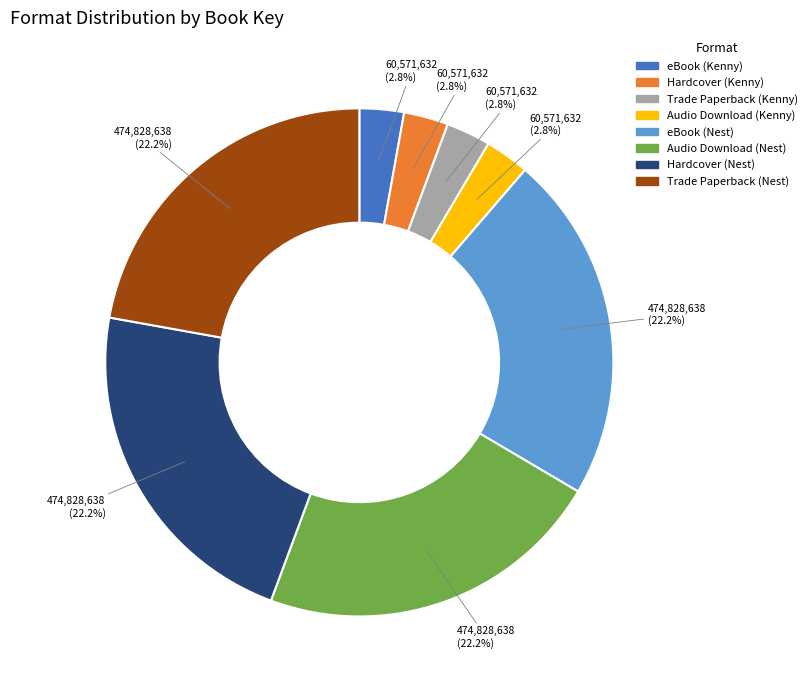

To the nearest percent, what portion does eBook (Nest) represent?

22%